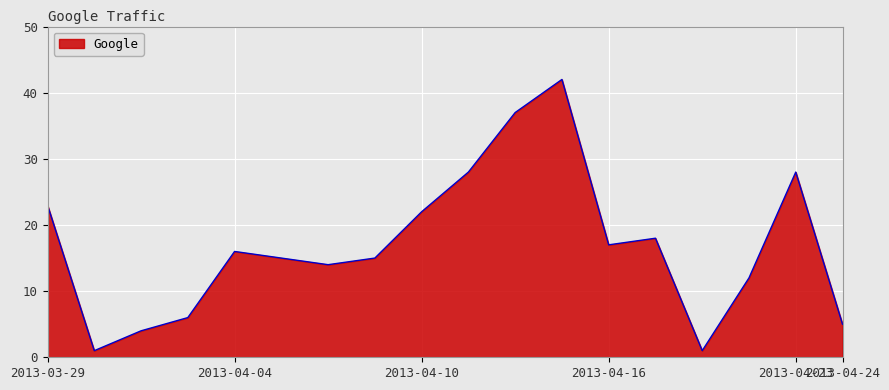

What is the difference between the maximum and minimum values?

41